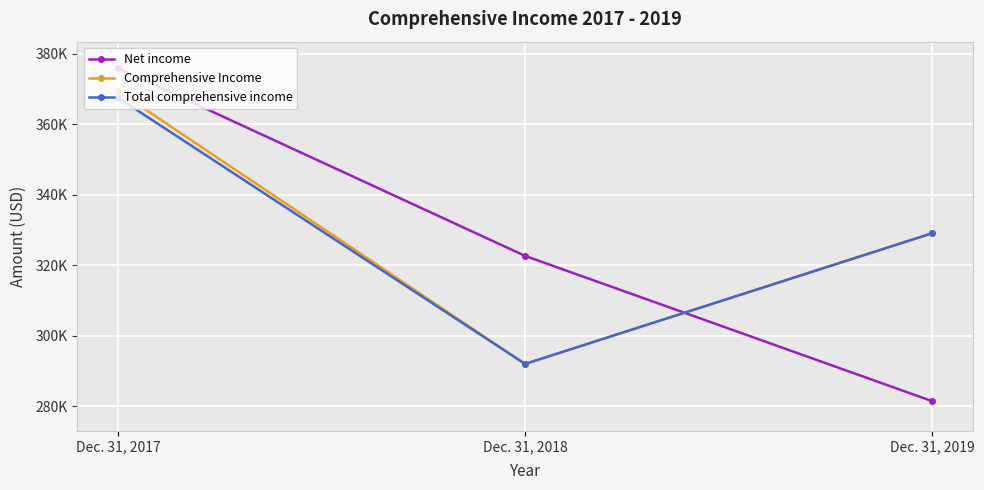

Between Dec. 31, 2017 and Dec. 31, 2019, which is larger?

Dec. 31, 2017